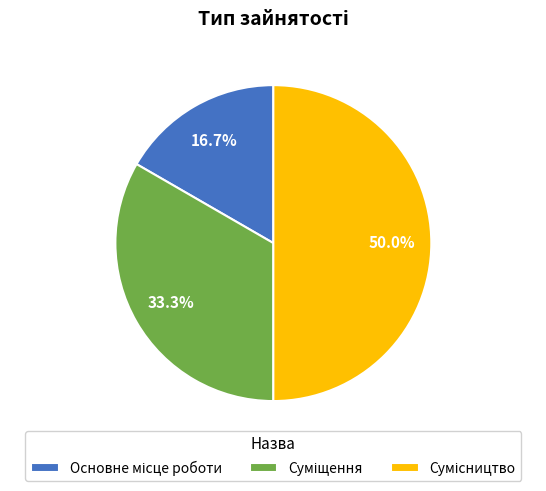

Combined, do Сумісництво and Основне місце роботи account for over 50%?

Yes